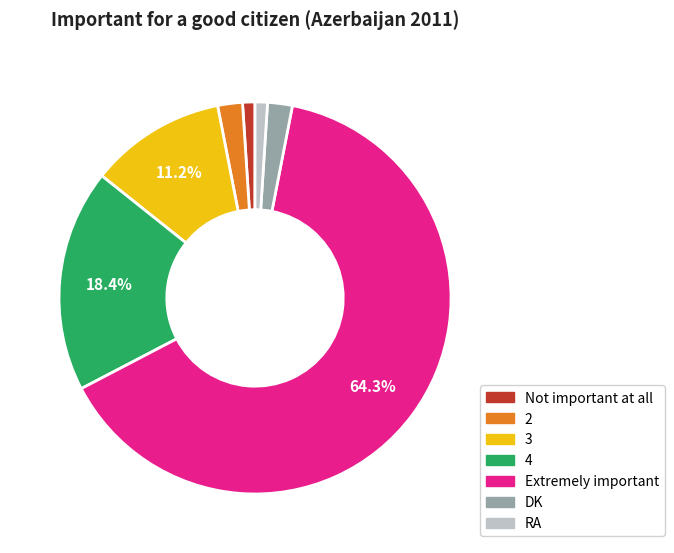

Which has a higher value, 4 or 2?

4